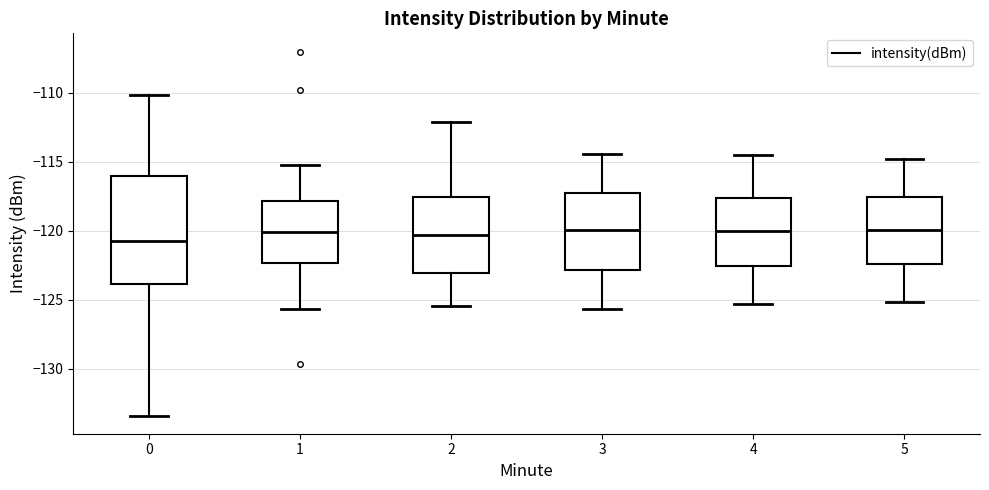

Where does the median line of the box at x = 5 sit on the y-axis? The values are not printed on the chart, so give them approximately, as read against the axis.

-120.0